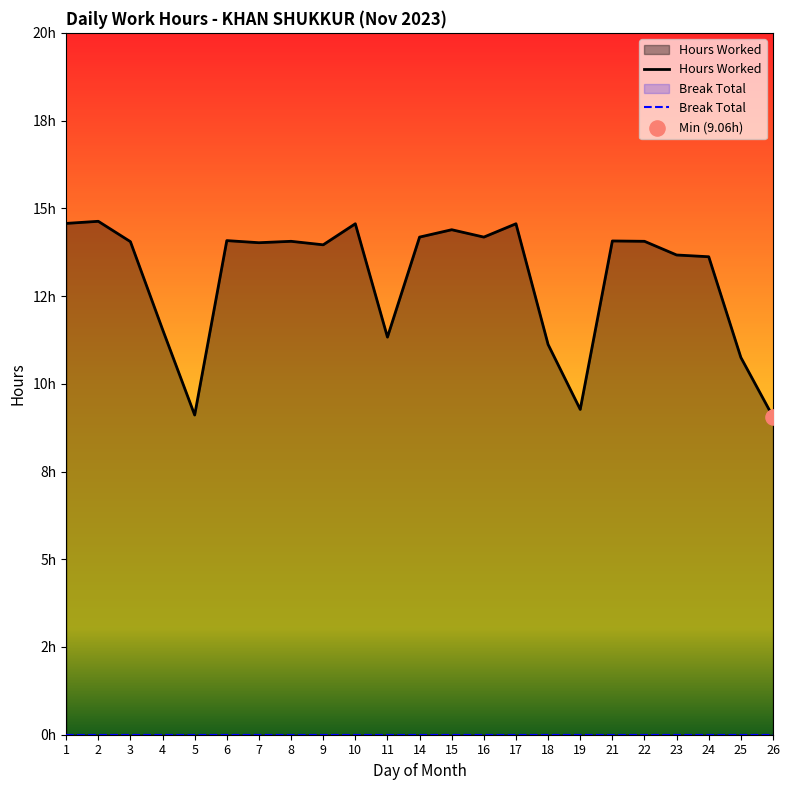

What is the change in value from 7 to 10?

+0.5